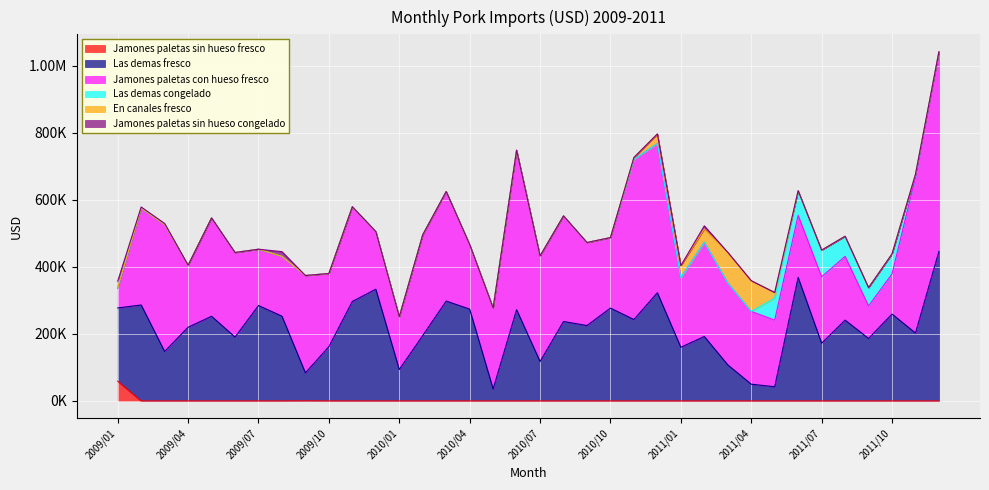

What is the maximum value for Jamones paletas sin hueso fresco?

58897.0